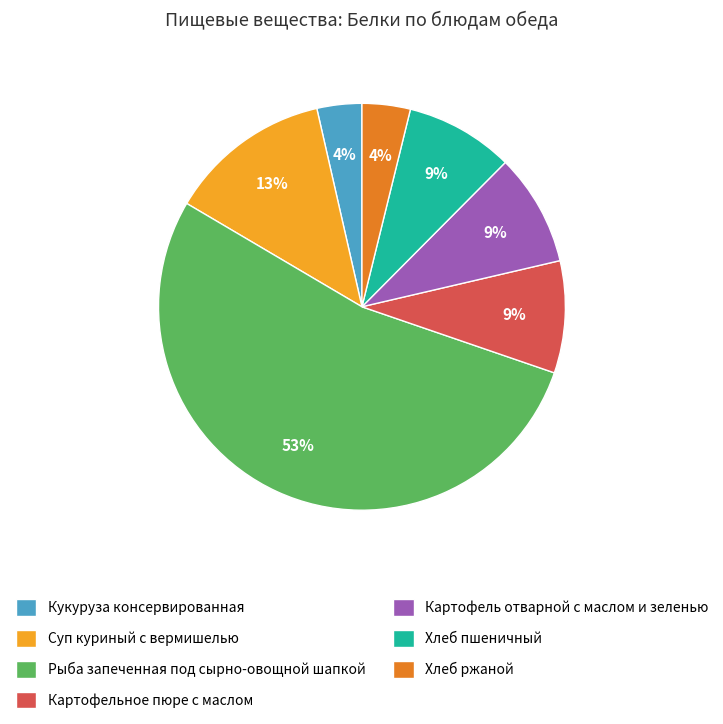

To the nearest percent, what is the average slice percentage?

14%